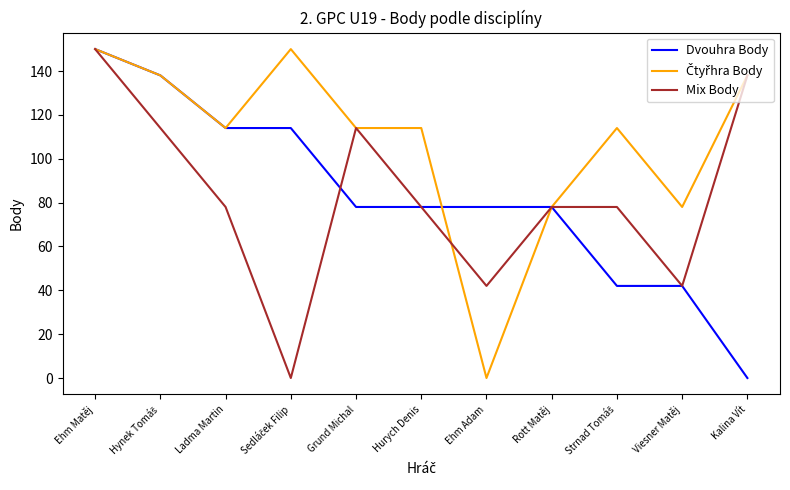

Between Ladma Martin and Kalina Vít, which series saw the biggest shift?

Dvouhra Body